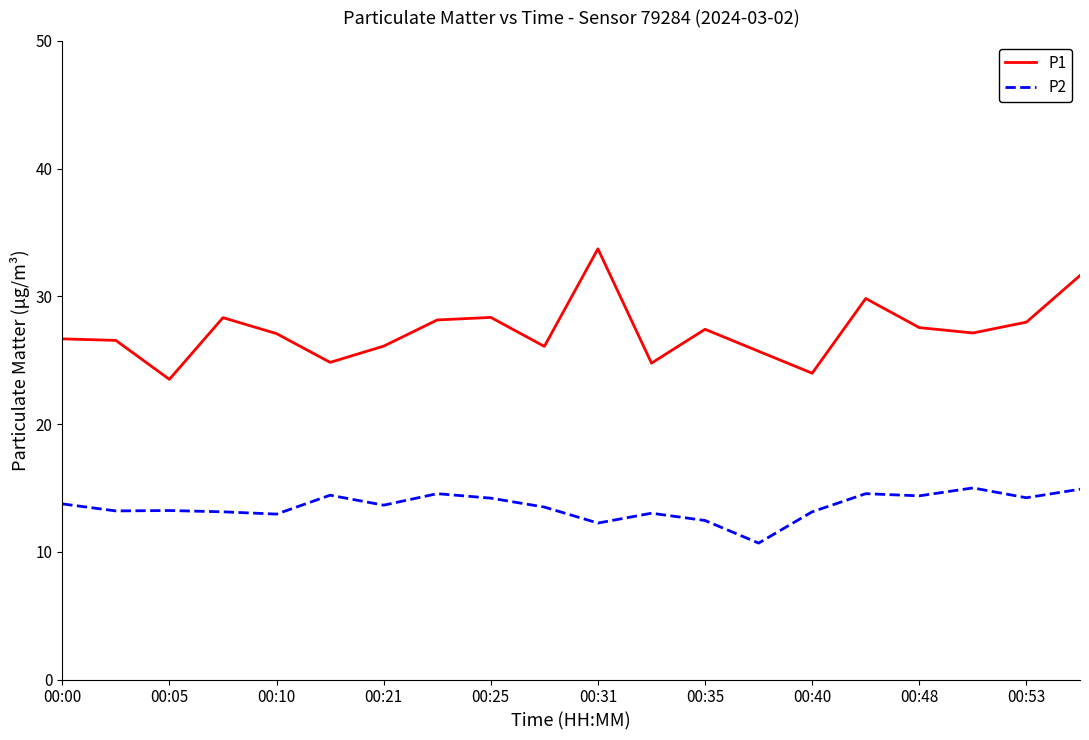

True or false: P2 has more than 1 points higher than both neighbors.

True